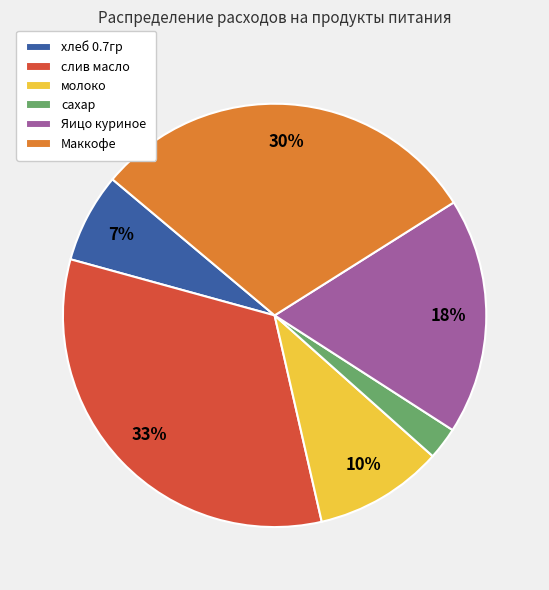

Count the number of slices in the pie.

6